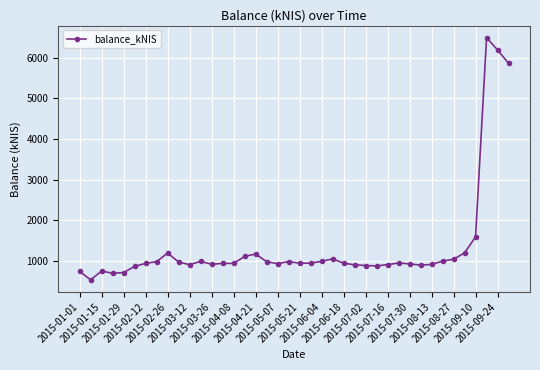

What is the smallest value displayed?

540.4